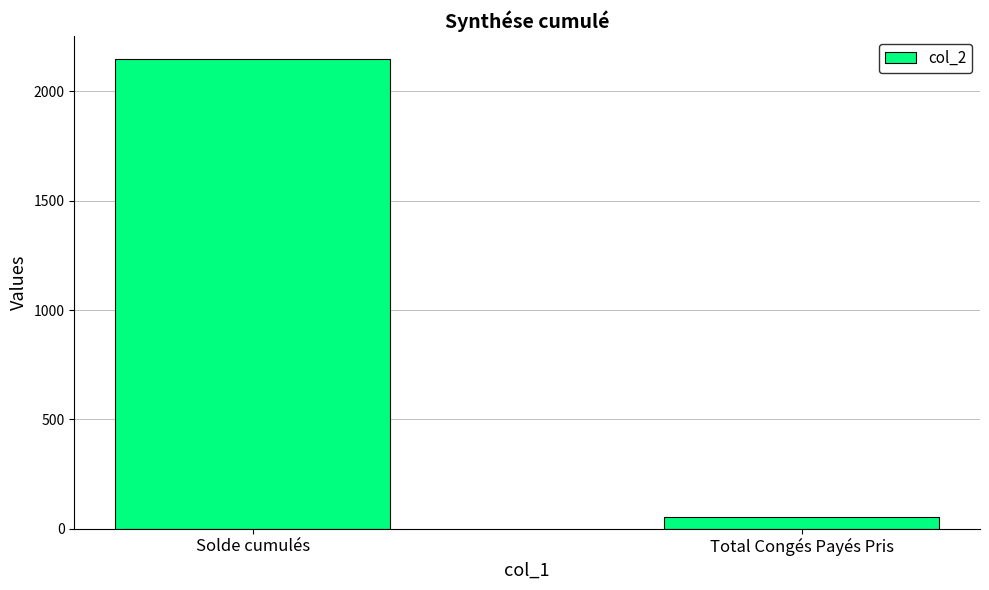

At which category does the chart reach its minimum across all series?

Total Congés Payés Pris